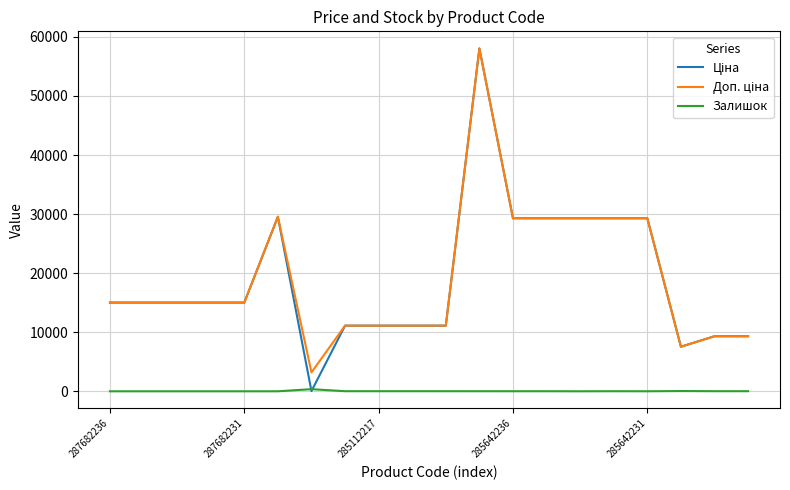

Does the chart have visible grid lines?

Yes